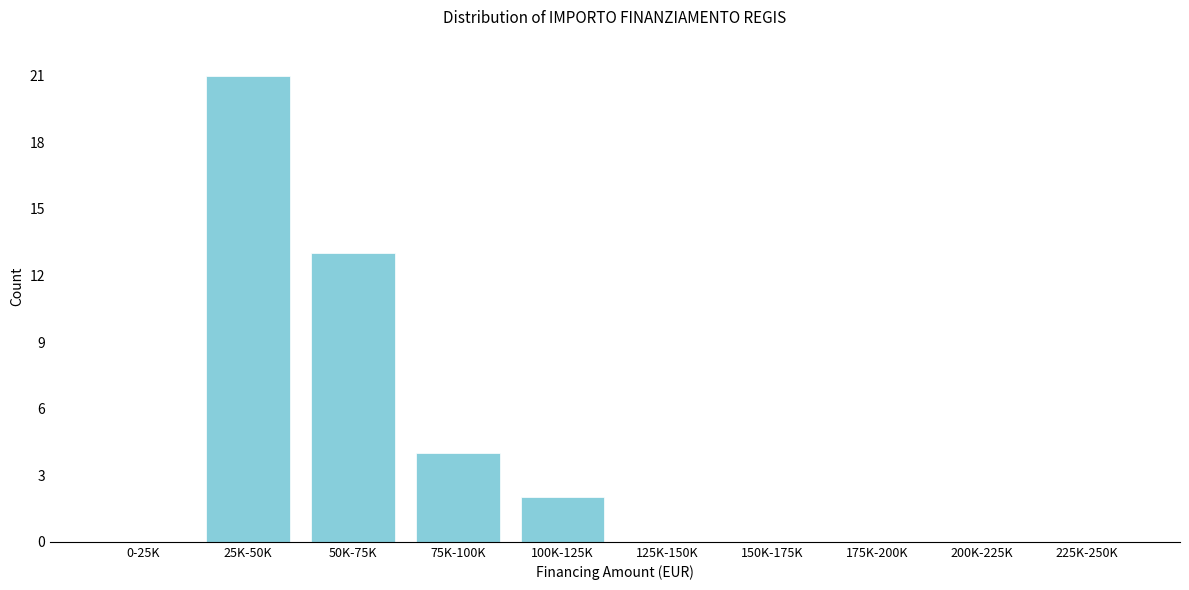

Reading right to left, list all the values displayed in this chart.

225K-250K=0	200K-225K=0	175K-200K=0	150K-175K=0	125K-150K=0	100K-125K=2	75K-100K=4	50K-75K=13	25K-50K=21	0-25K=0